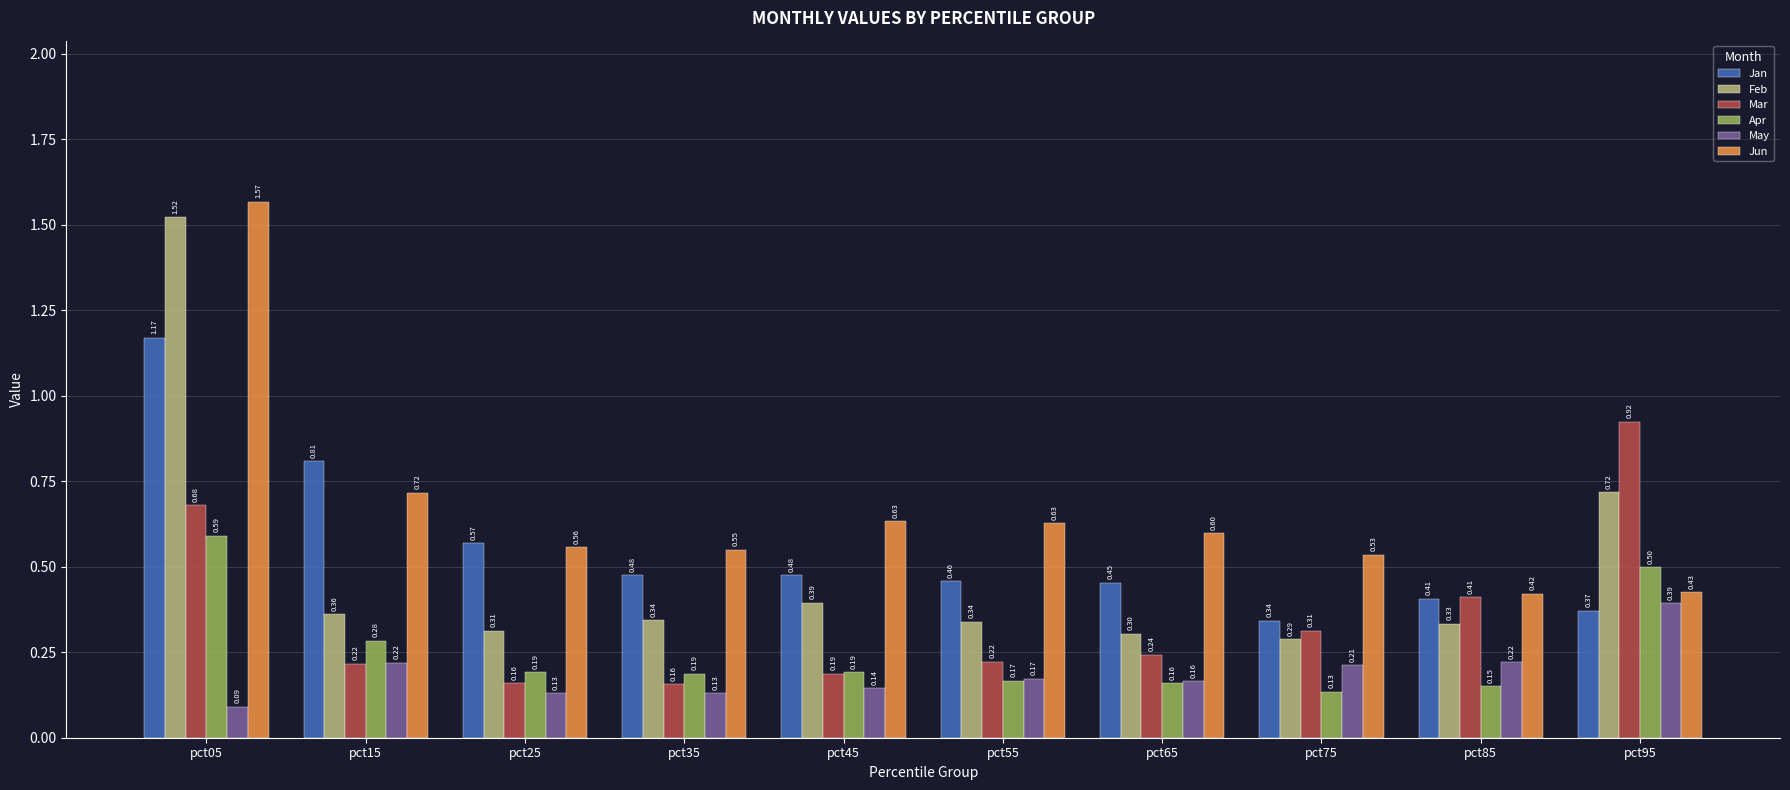

What is the difference between the maximum and minimum values in the Apr series?

0.5